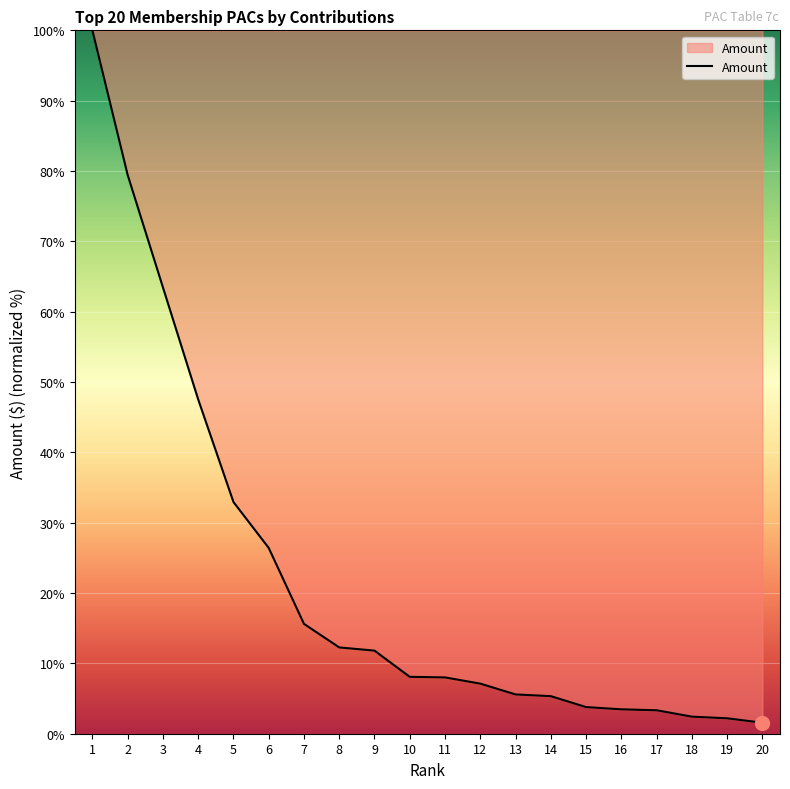

What is the difference between the maximum and minimum values?

98.4